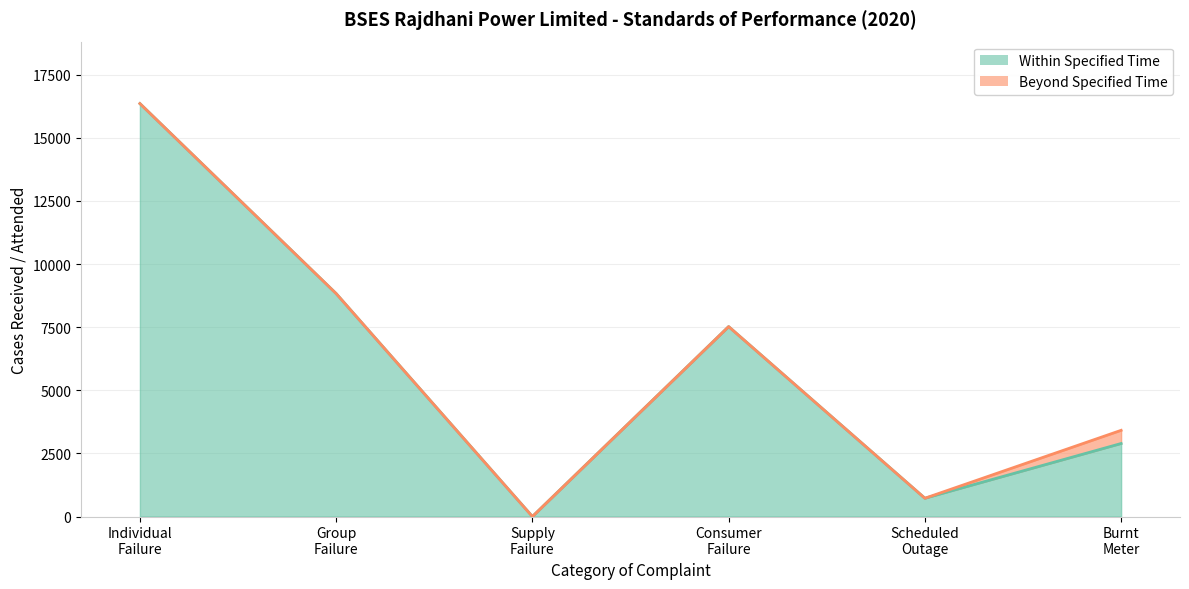

What is the label of the 3rd point from the left?

Supply
Failure